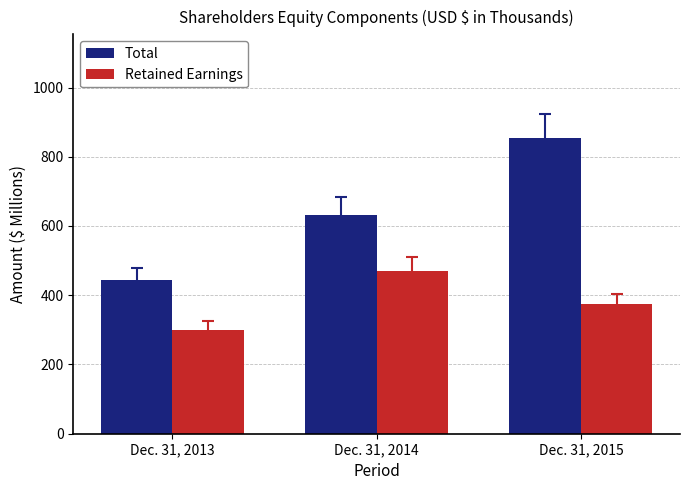

How many bars are there in total?

6